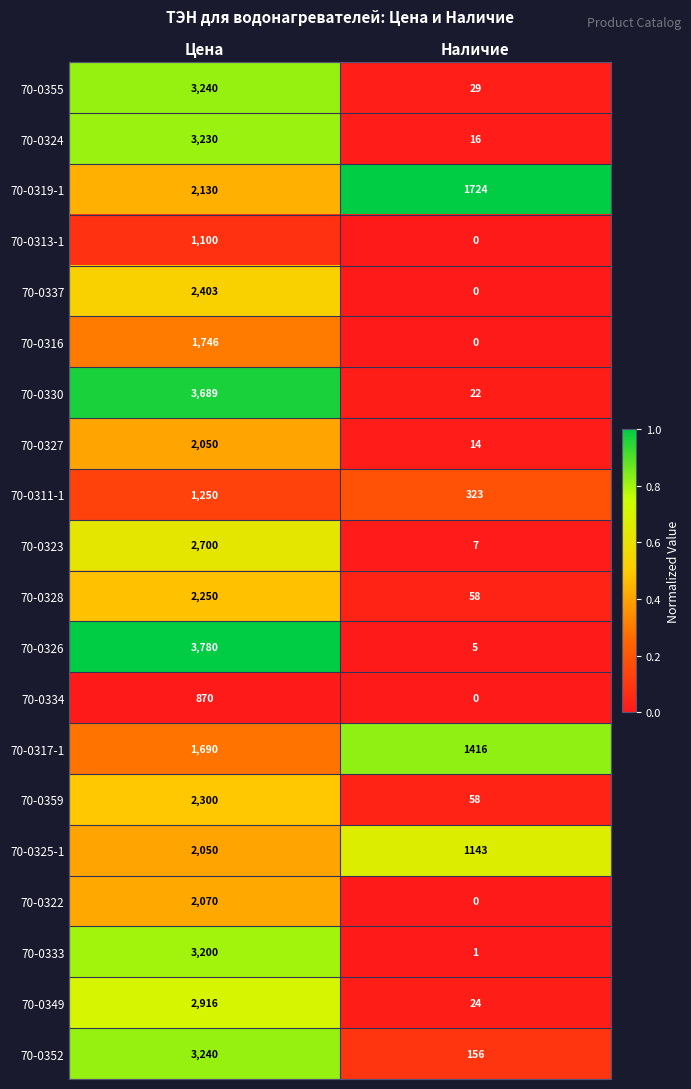

Which category has the highest value across all series?

Цена